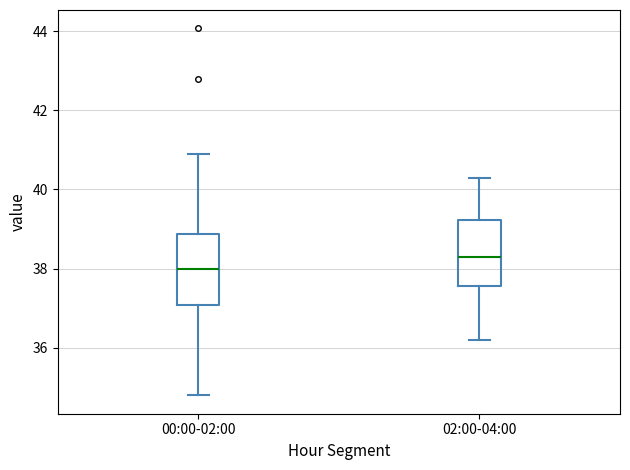

Where is the upper edge of the box for 00:00-02:00 on the y-axis? The values are not printed on the chart, so give them approximately, as read against the axis.

38.8